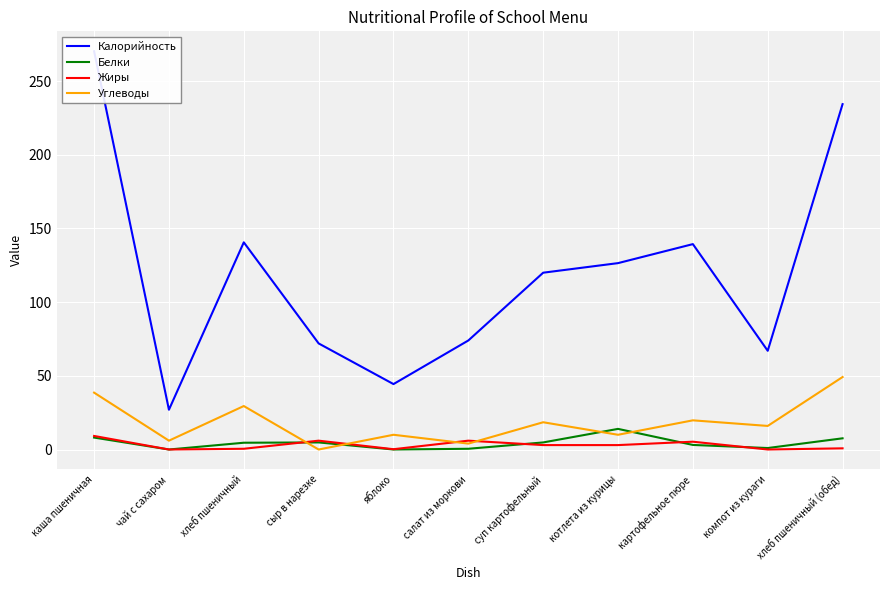

Is this an area chart (filled region under the line)?

No